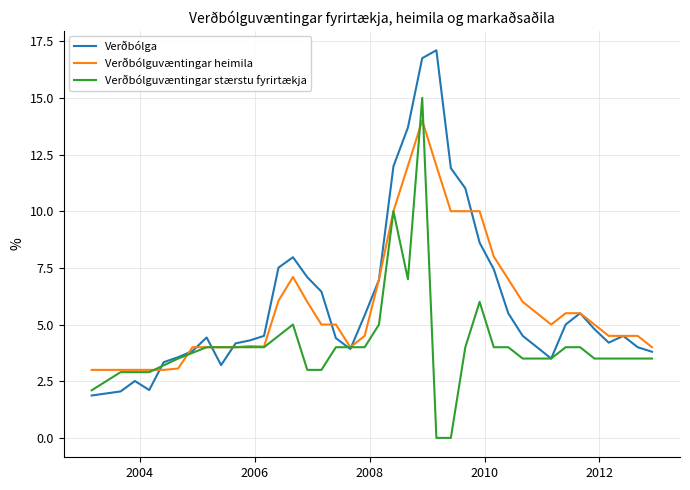

What is the lowest value of the Verðbólga series?

1.9